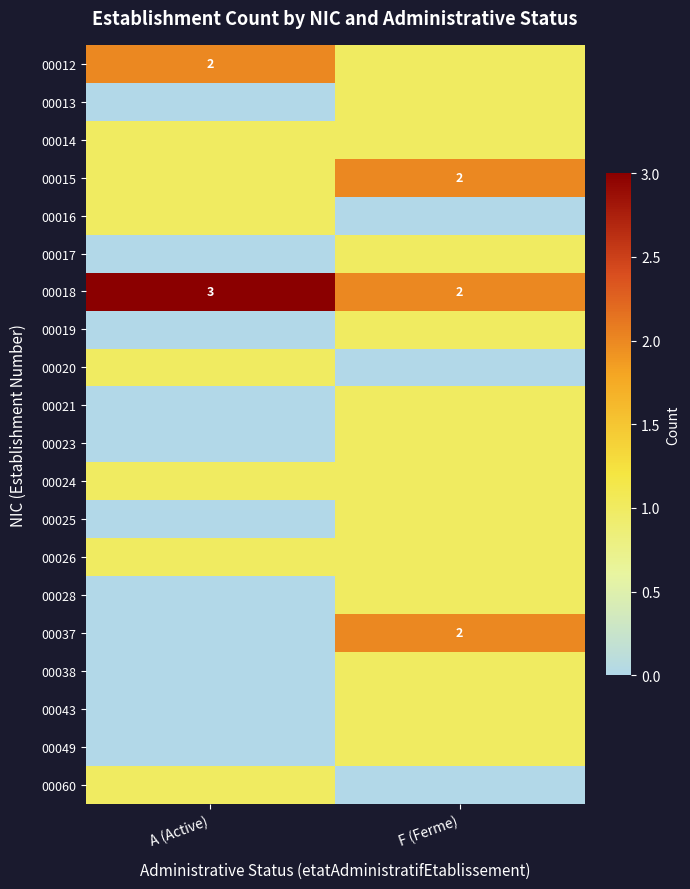

At how many categories does at least one series exceed 0?

2